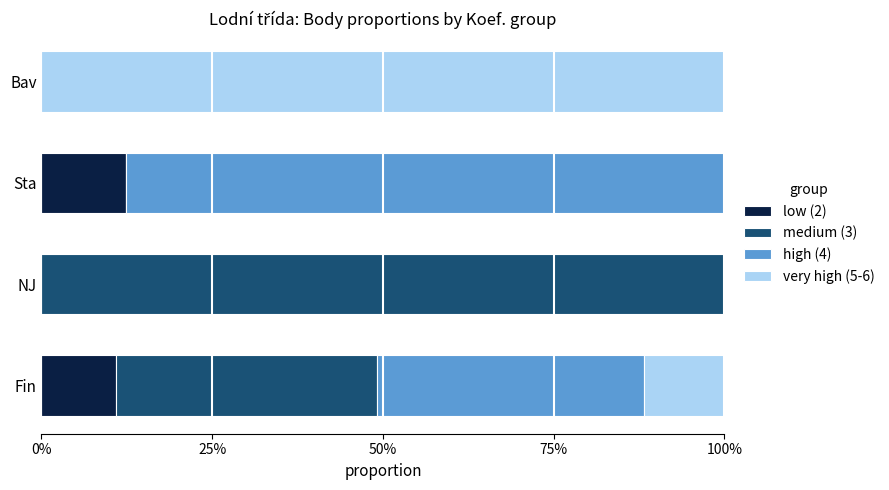

What position from the left is NJ?

2